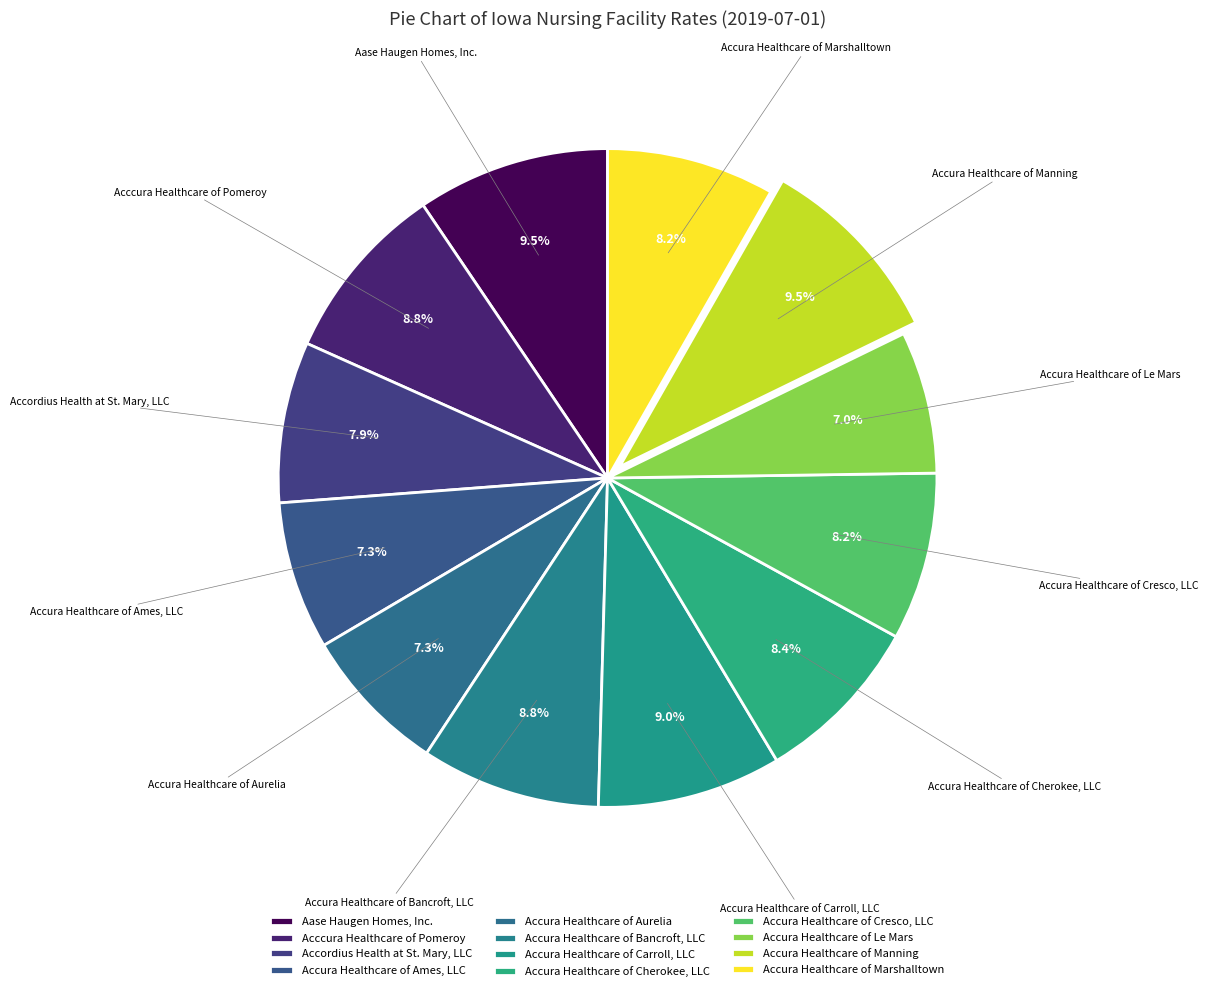

To the nearest percent, what portion does Accura Healthcare of Marshalltown represent?

8%